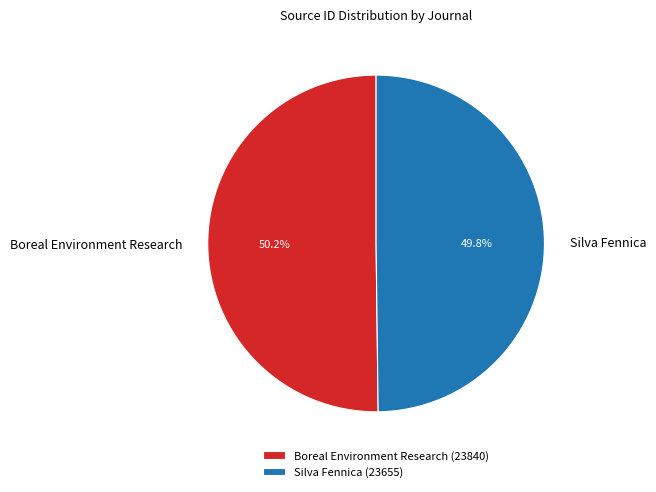

Does any single category account for the majority?

Yes